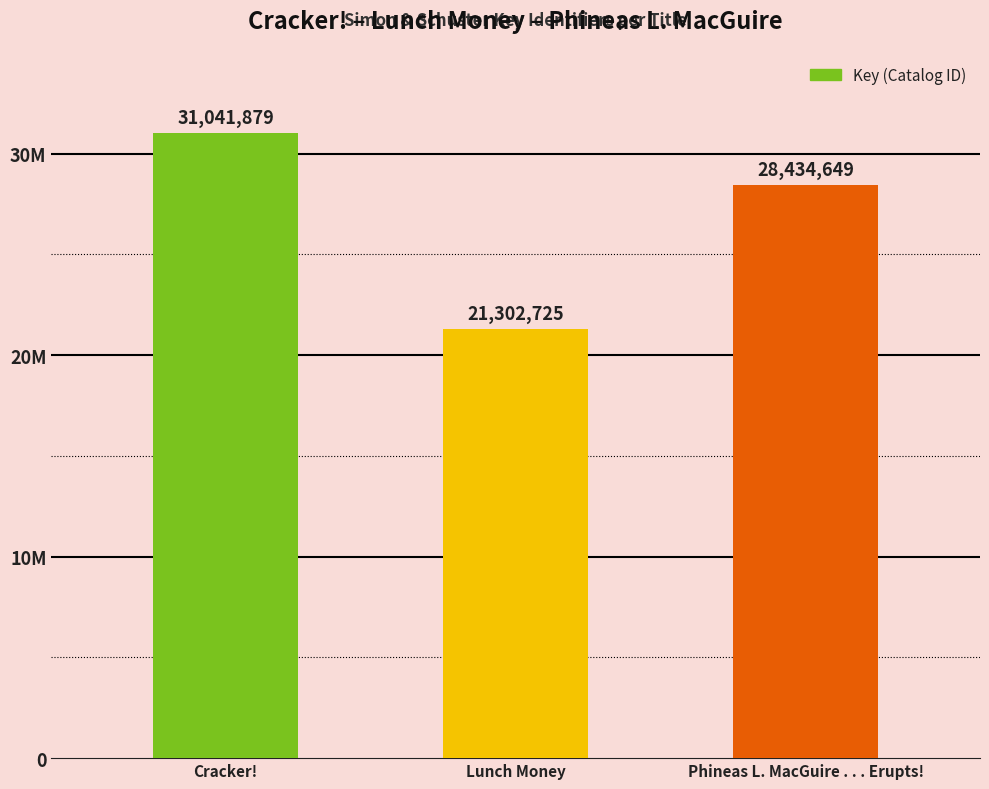

What is the label of the 3rd bar from the right?

Cracker!